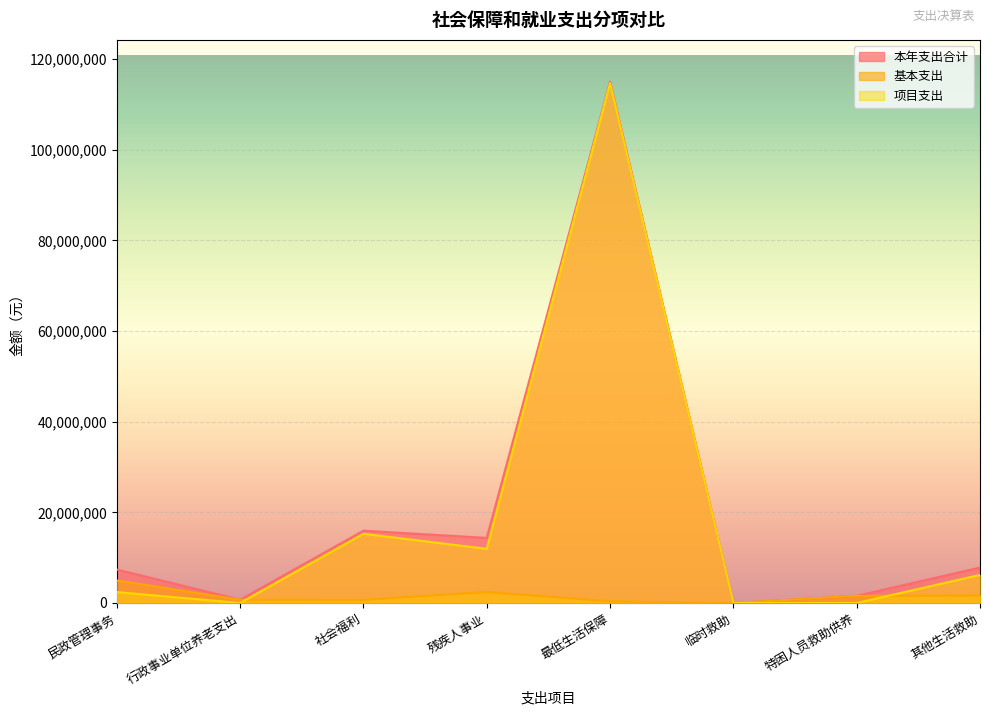

At how many categories does at least one series exceed 10245040?

3